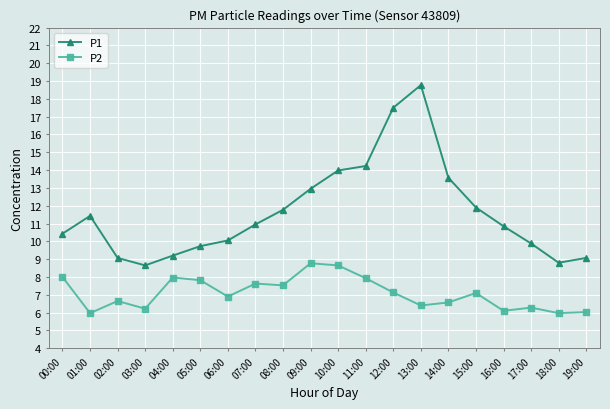

At which category does P2 reach its first local valley?

01:00